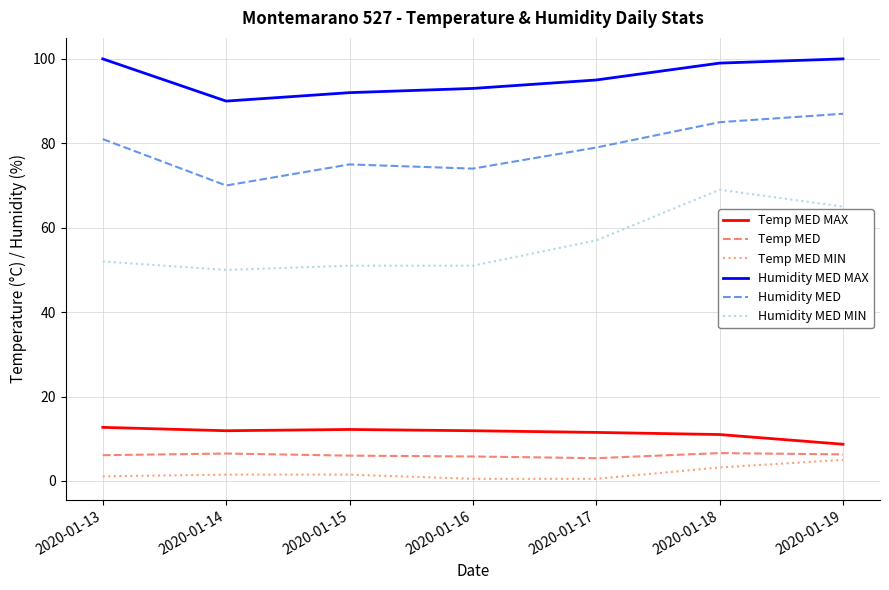

List the series in order of their peak value, highest first.

Humidity MED MAX, Humidity MED, Humidity MED MIN, Temp MED MAX, Temp MED, Temp MED MIN